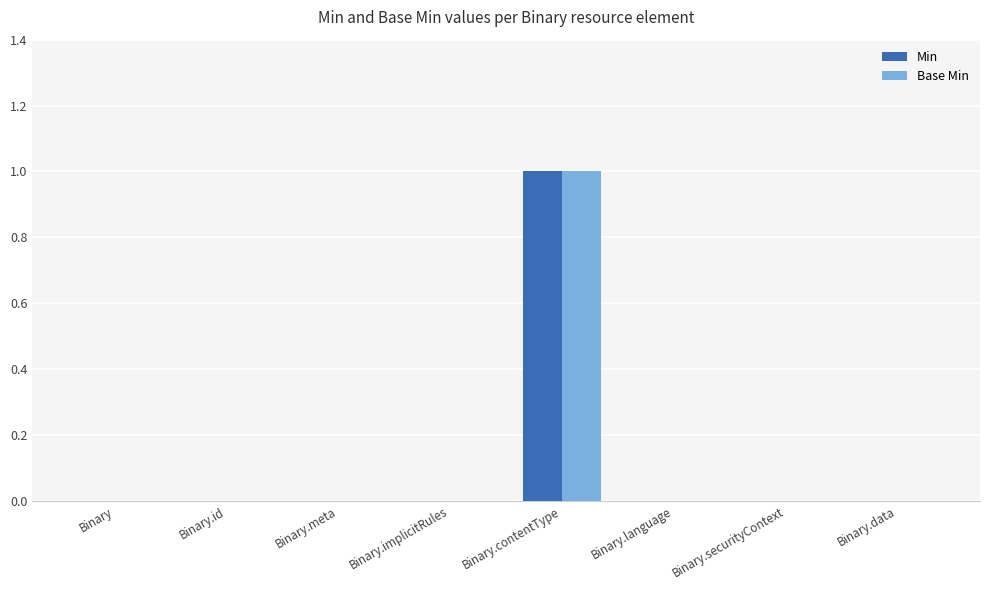

At which category does the chart reach its peak across all series?

Binary.contentType